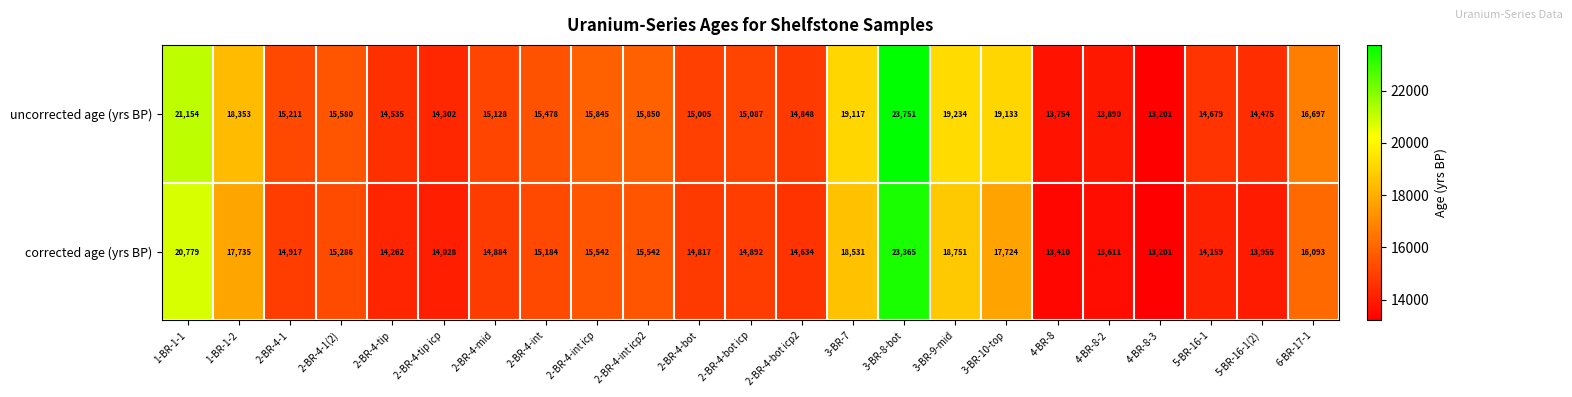

At how many categories does at least one series exceed 14780?

16